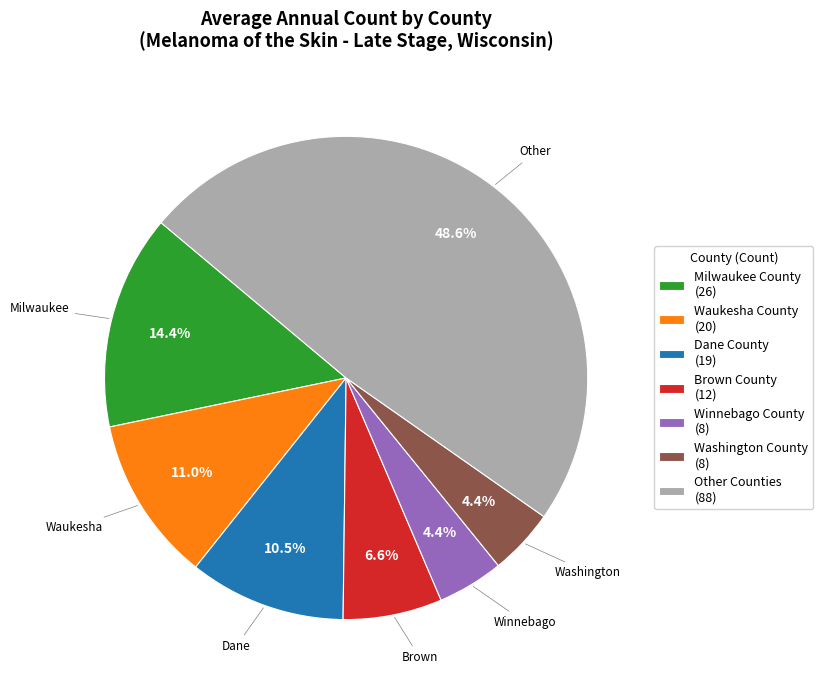

Which has a higher value, Winnebago County (8) or Brown County (12)?

Brown County (12)